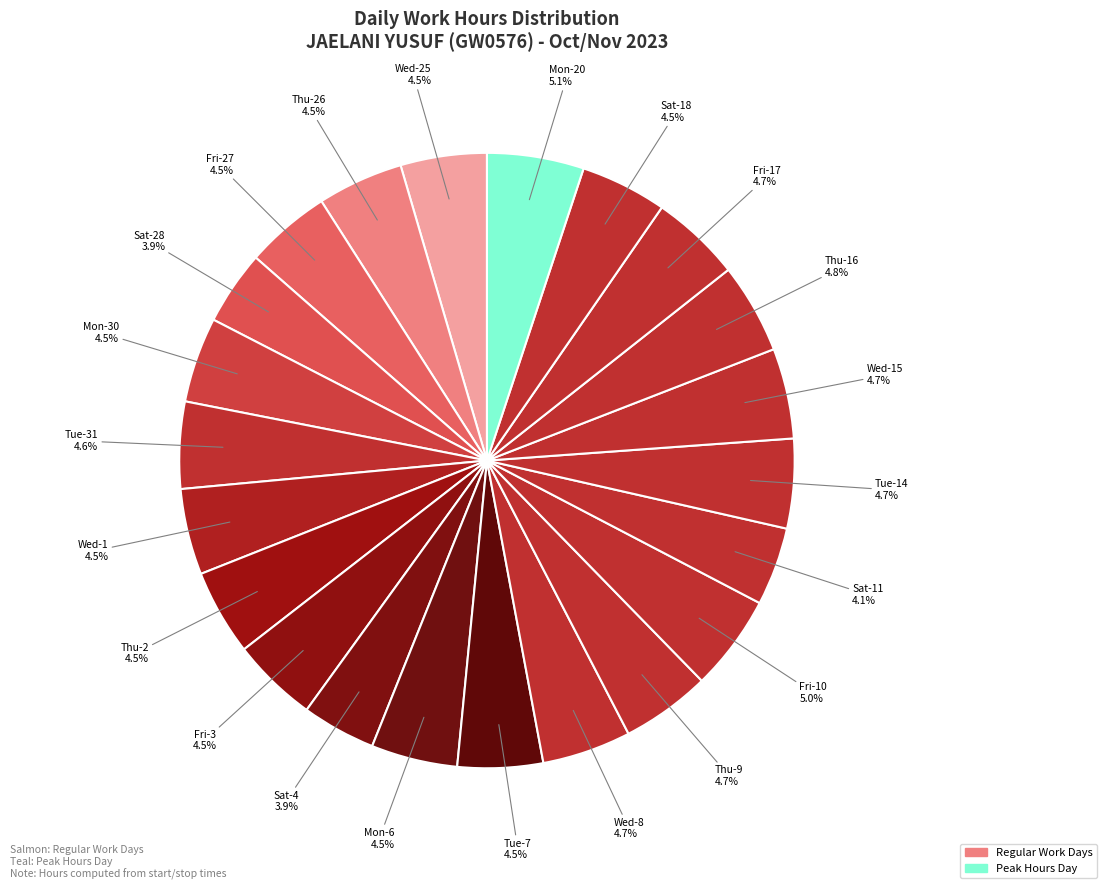

How many segments does this pie chart have?

22